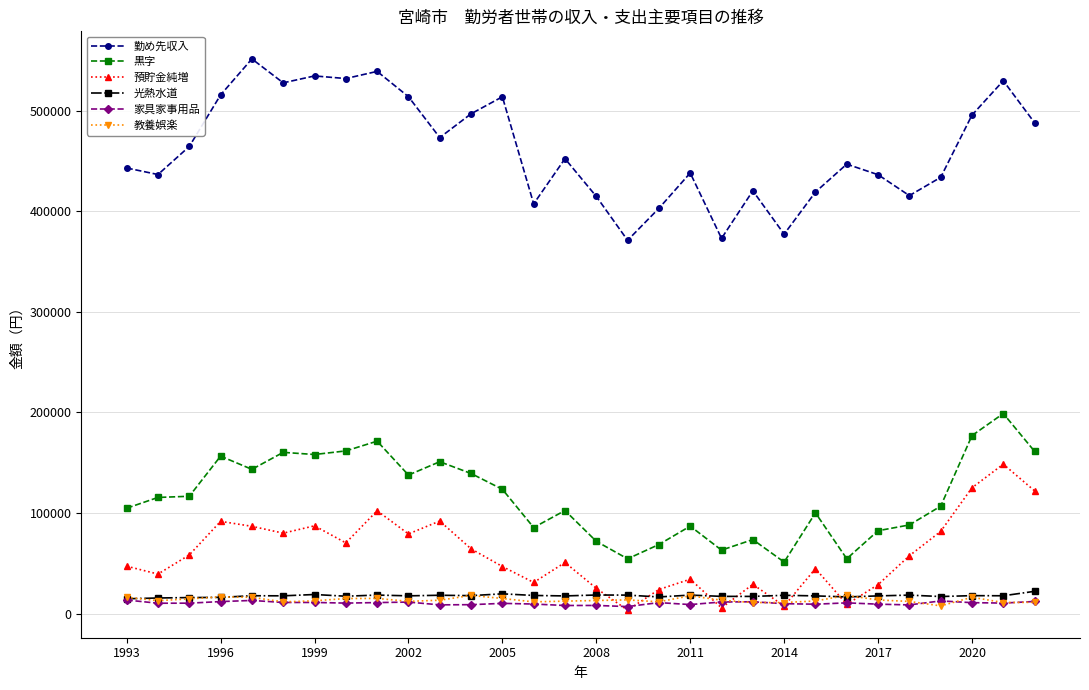

Which series has the largest total across all categories?

勤め先収入